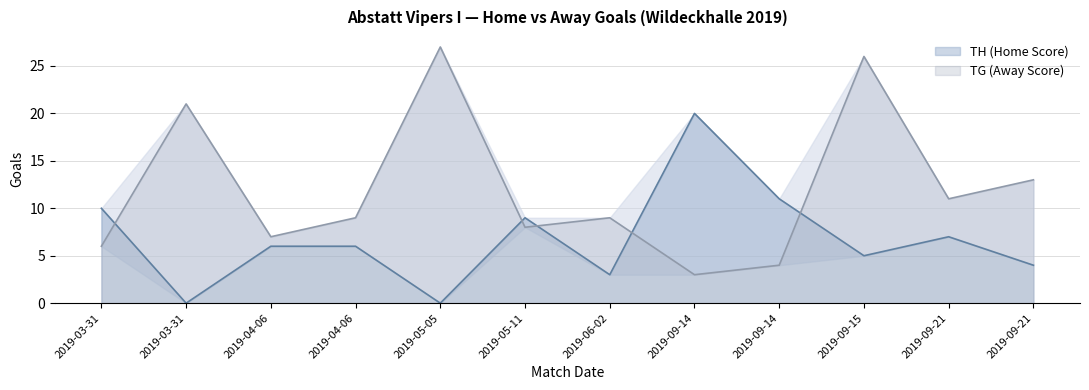

Which series ends up on top after the final intersection of TH (Home Score) and TG (Away Score)?

TG (Away Score)